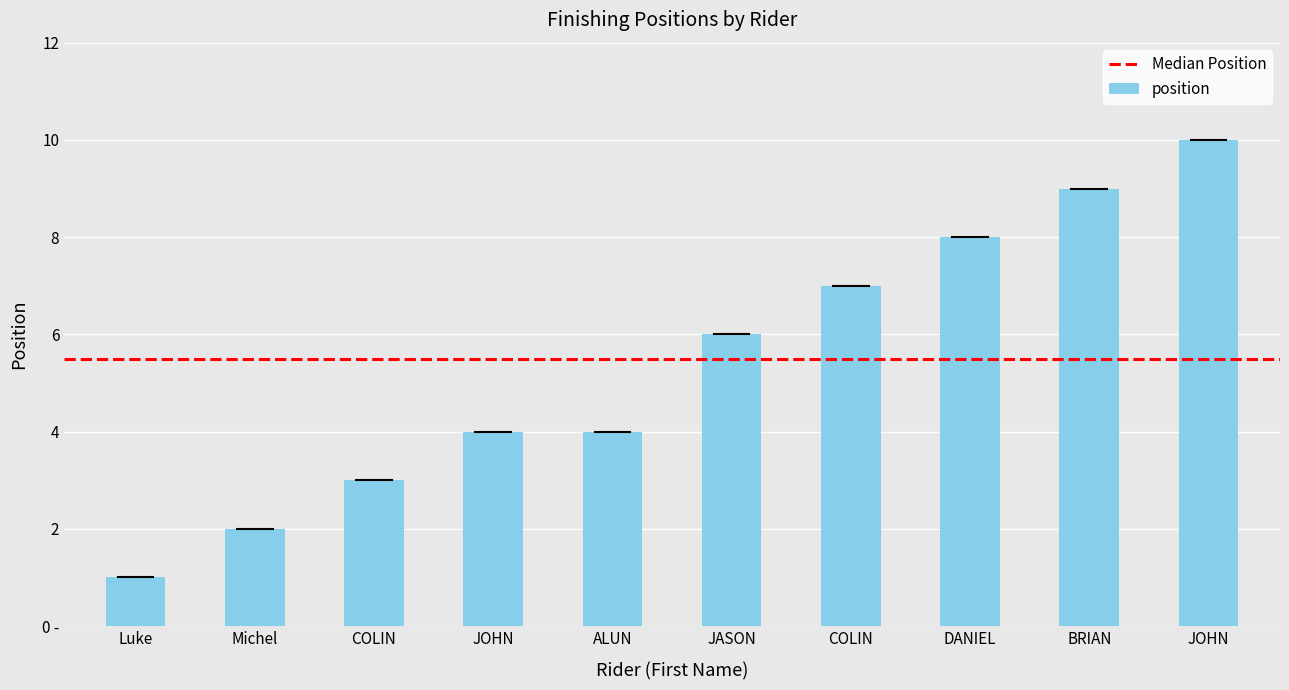

Does the chart contain any negative values?

No